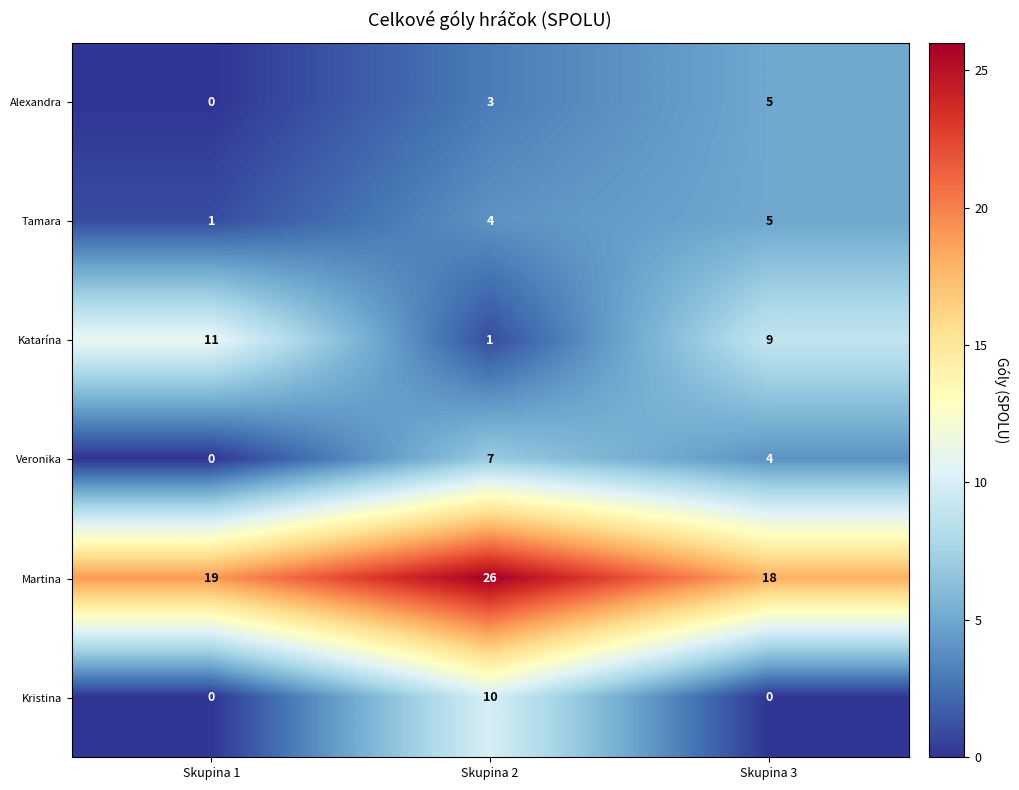

How many distinct data groups are displayed?

6